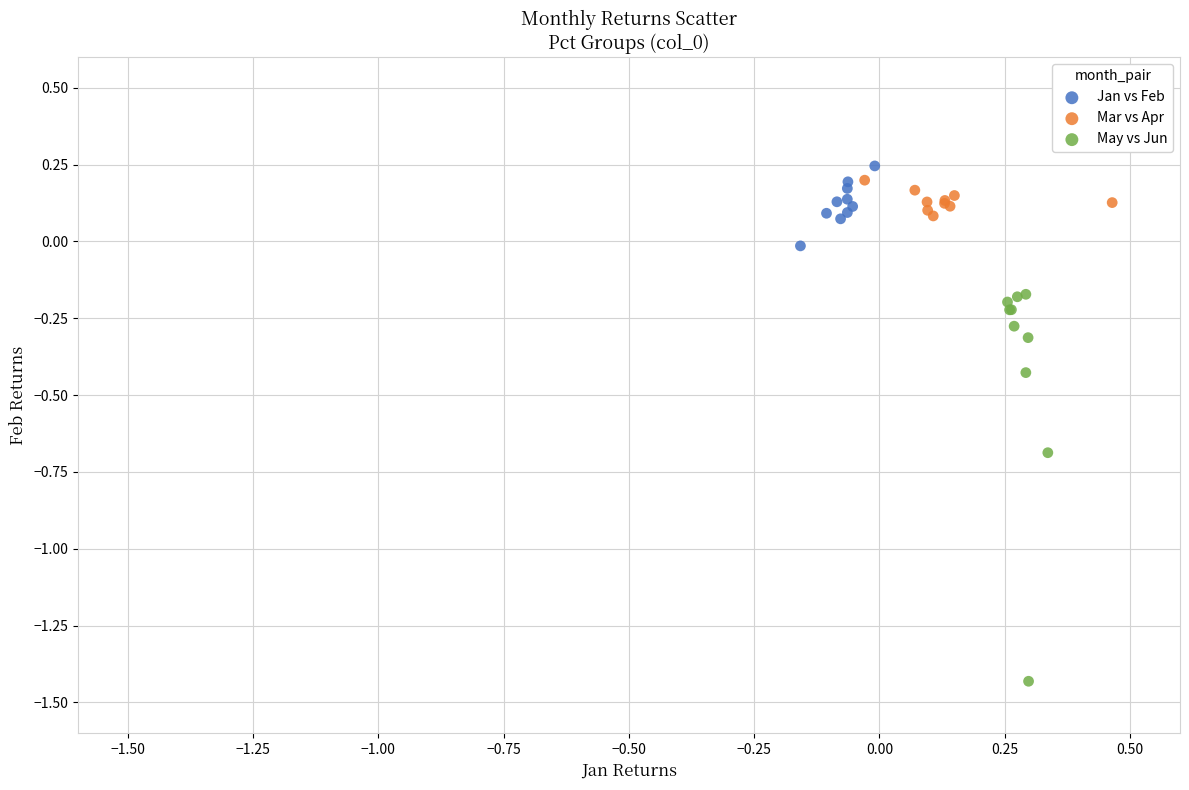

Which series has the largest Y range (max minus min)?

May vs Jun